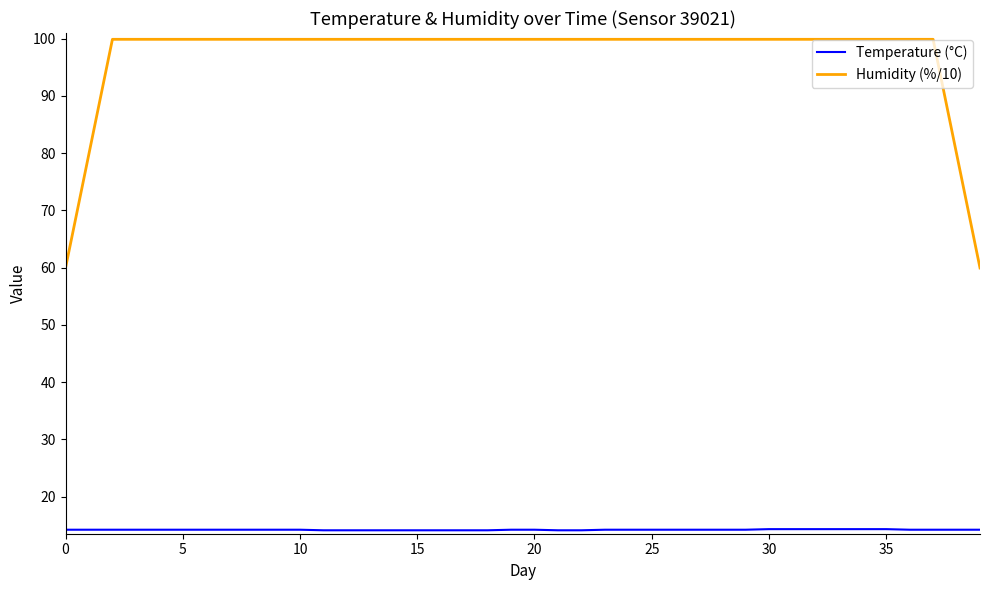

What is the maximum value for Humidity (%/10)?

99.9